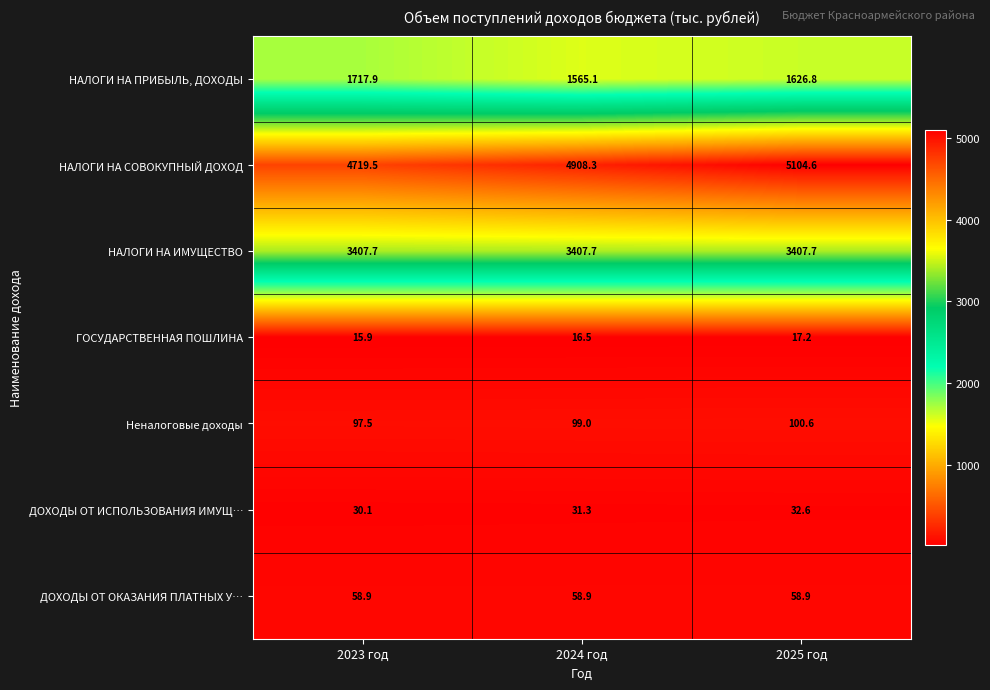

What is the difference between the highest and lowest values at 2023 год?

4703.6